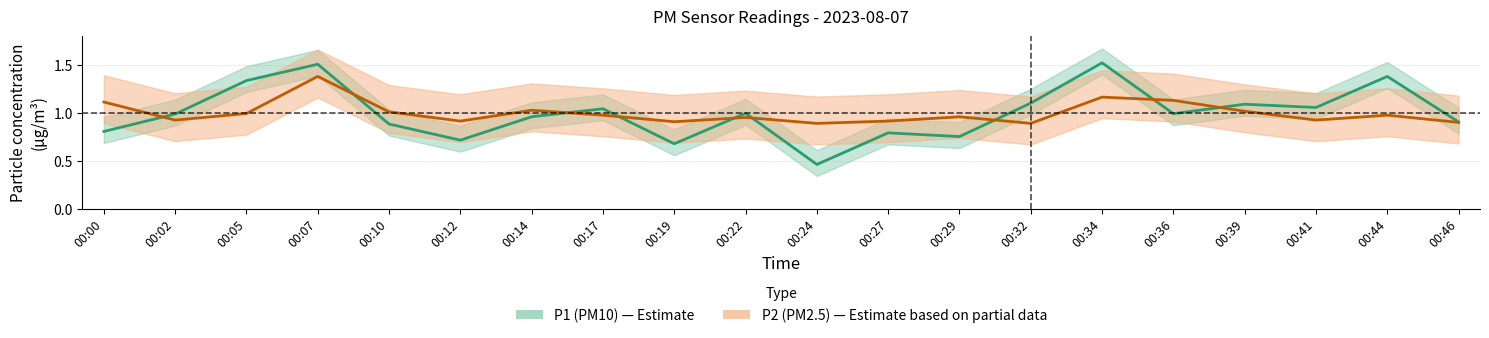

What is the value of the P2 point at the 4th from the left?

1.4